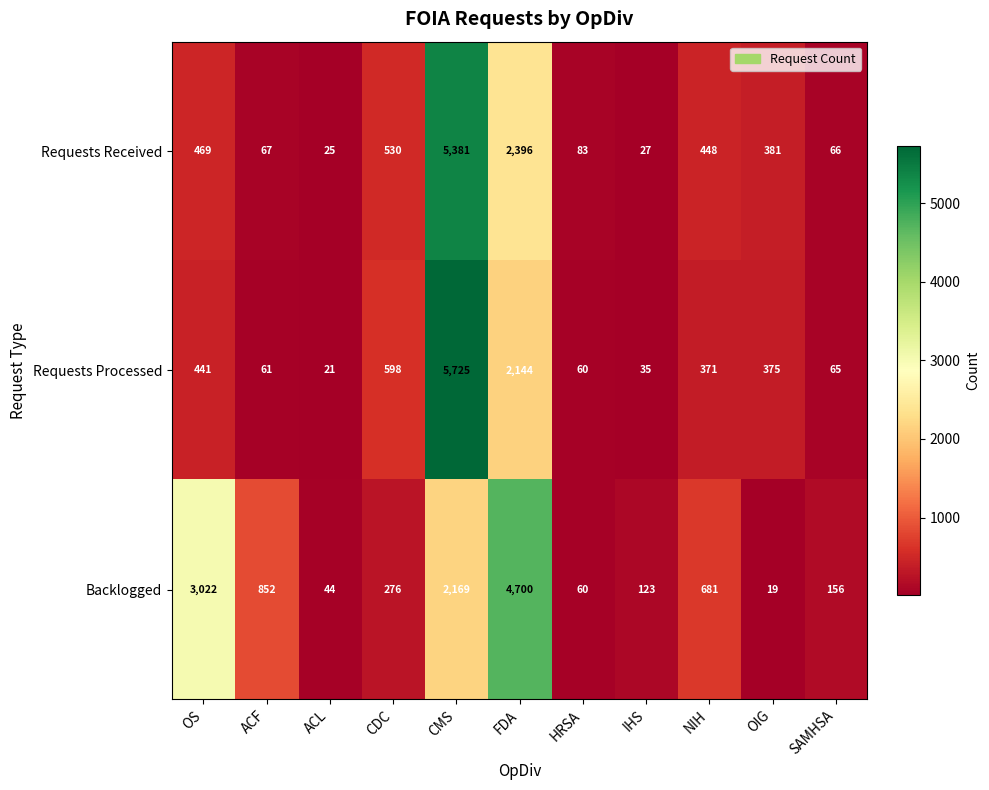

What is the approximate value of Backlogged at ACF, to the nearest 50?

850